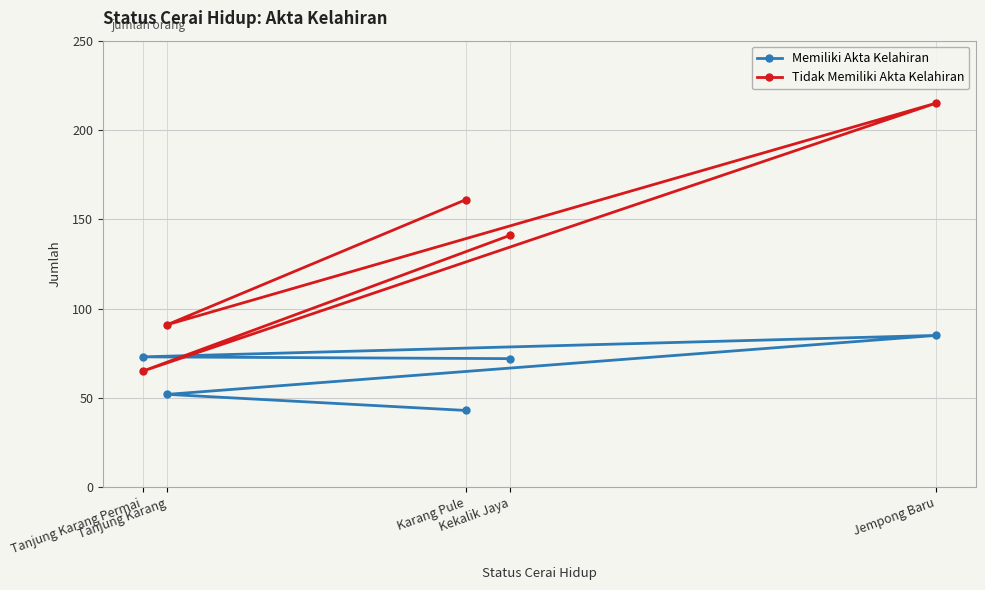

Between Jempong Baru and Tanjung Karang Permai, which series saw the biggest shift?

Tidak Memiliki Akta Kelahiran